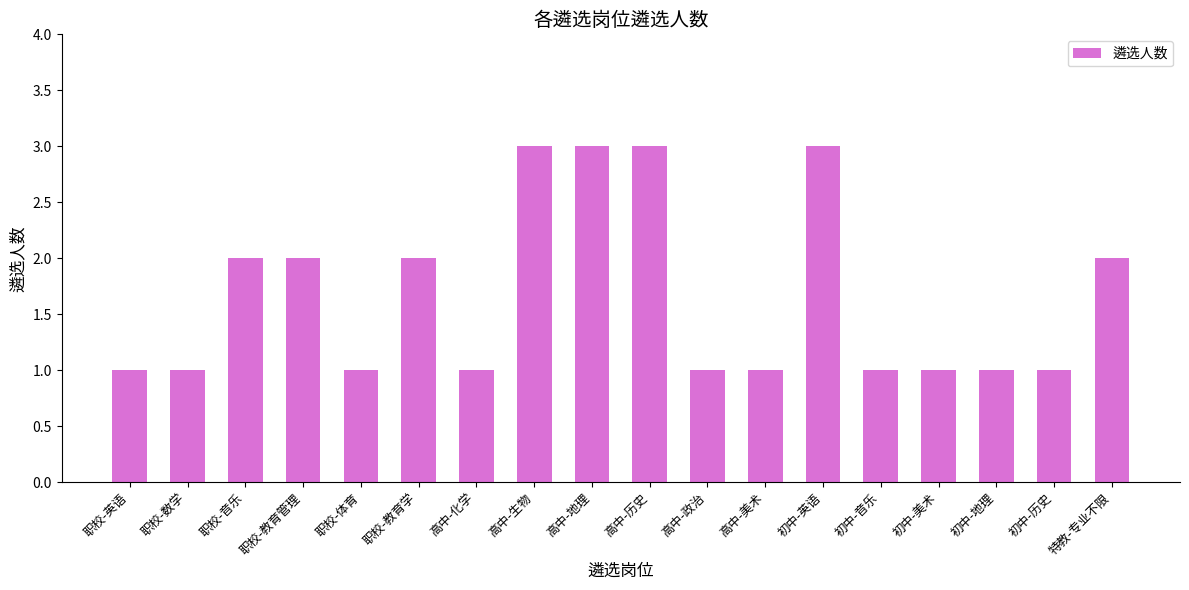

What is the sum of the values at 高中-历史 and 职校-教育学?

5